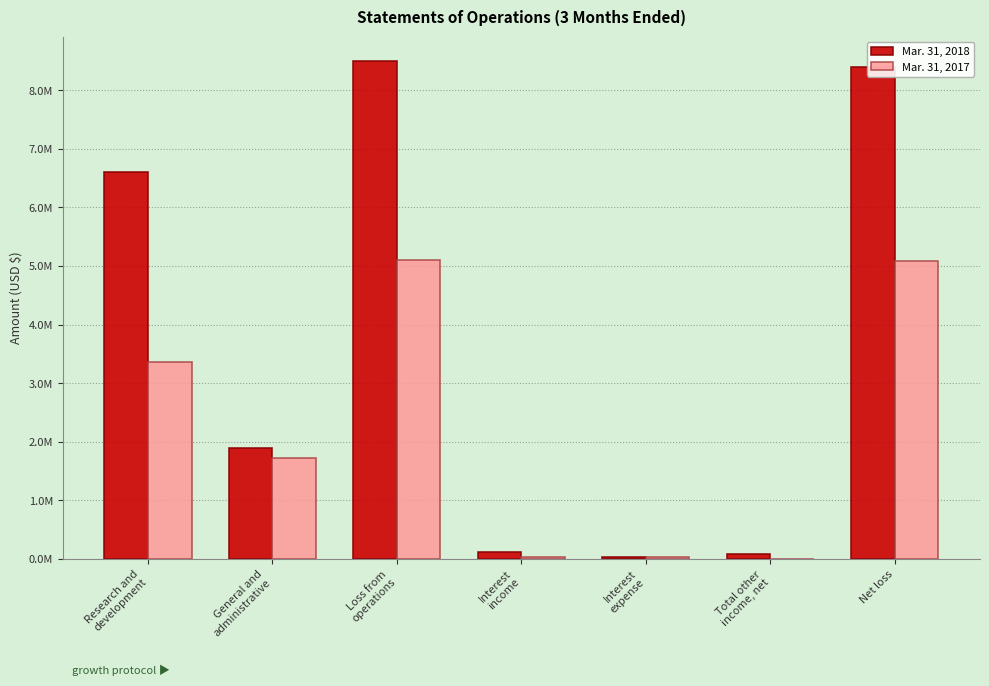

Does the chart contain stacked bars?

No